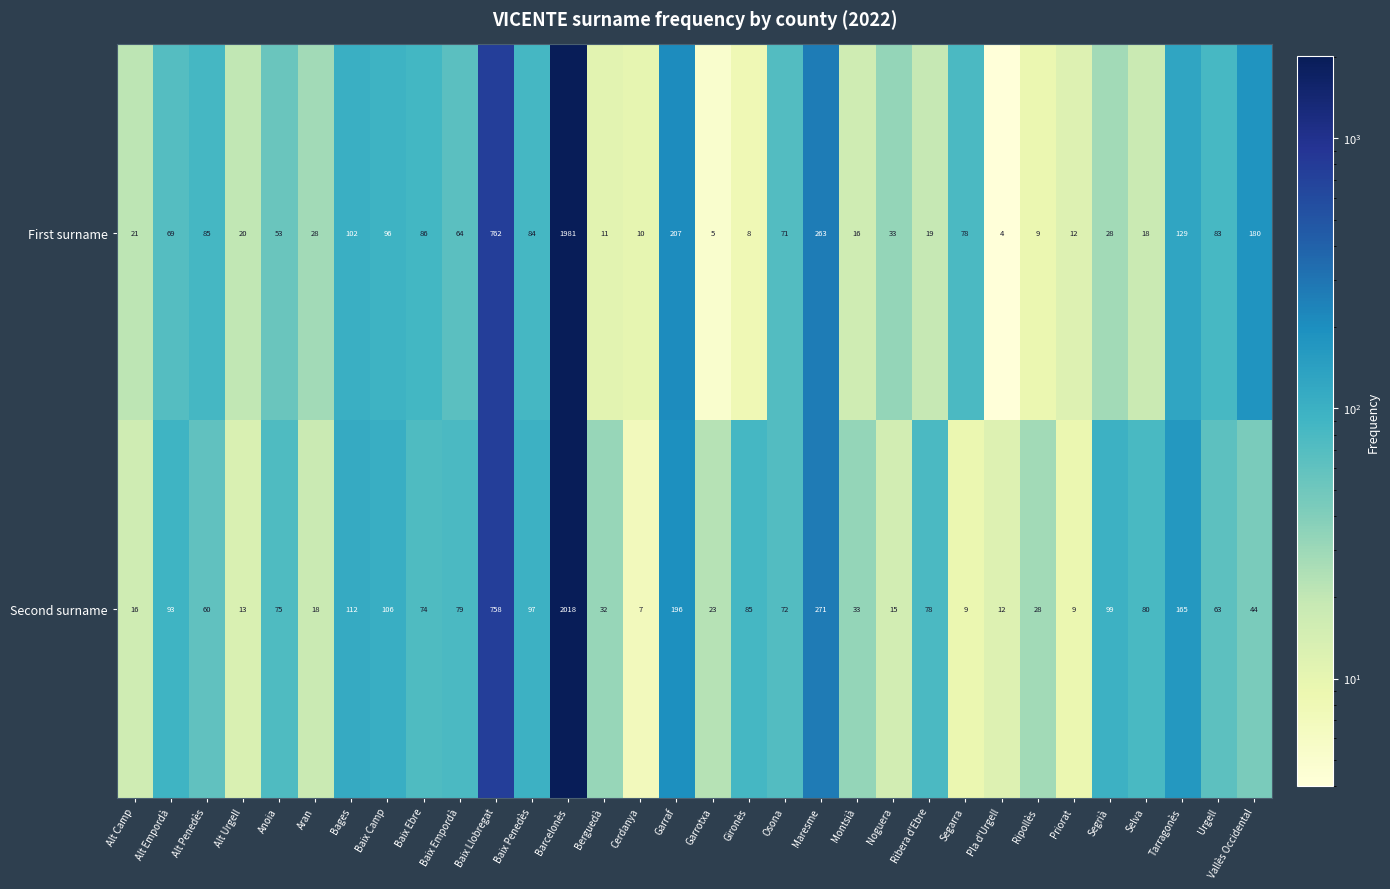

True or false: Second surname has a value of 52 at Montsià.

False